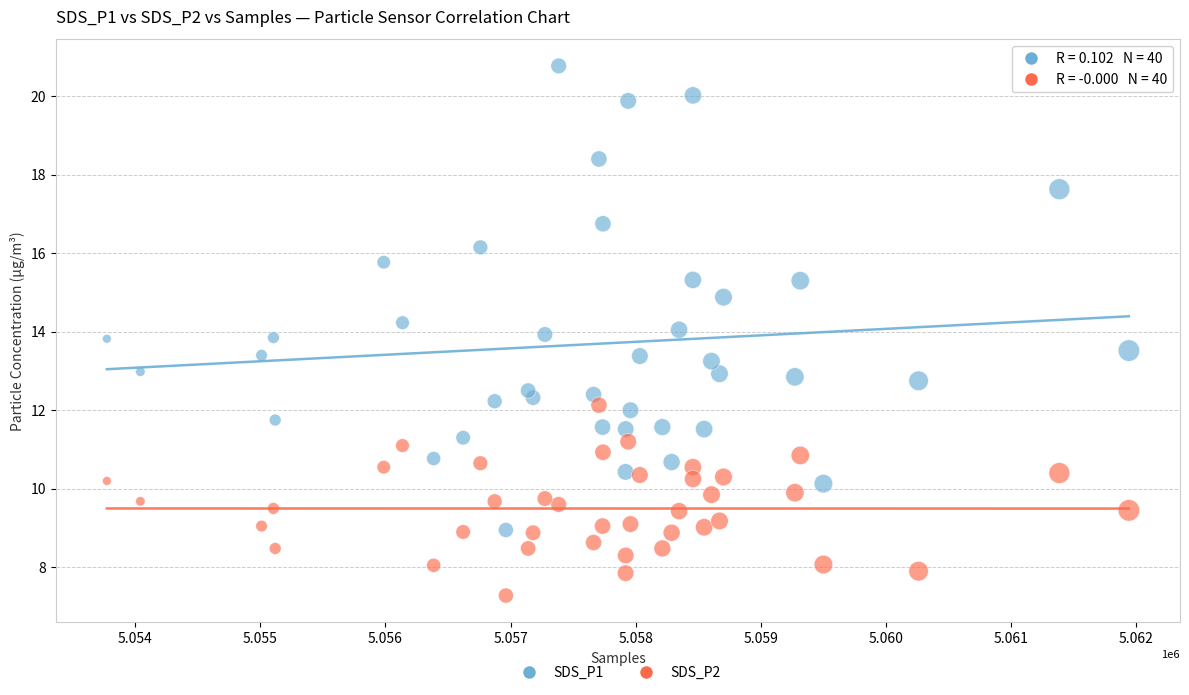

What are all the series names shown in the legend?

SDS_P1, SDS_P2